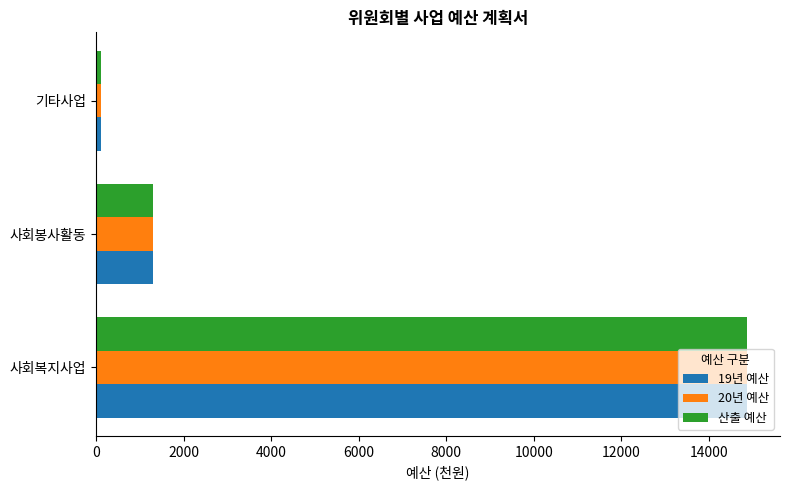

Which category has the lowest value across all series?

기타사업